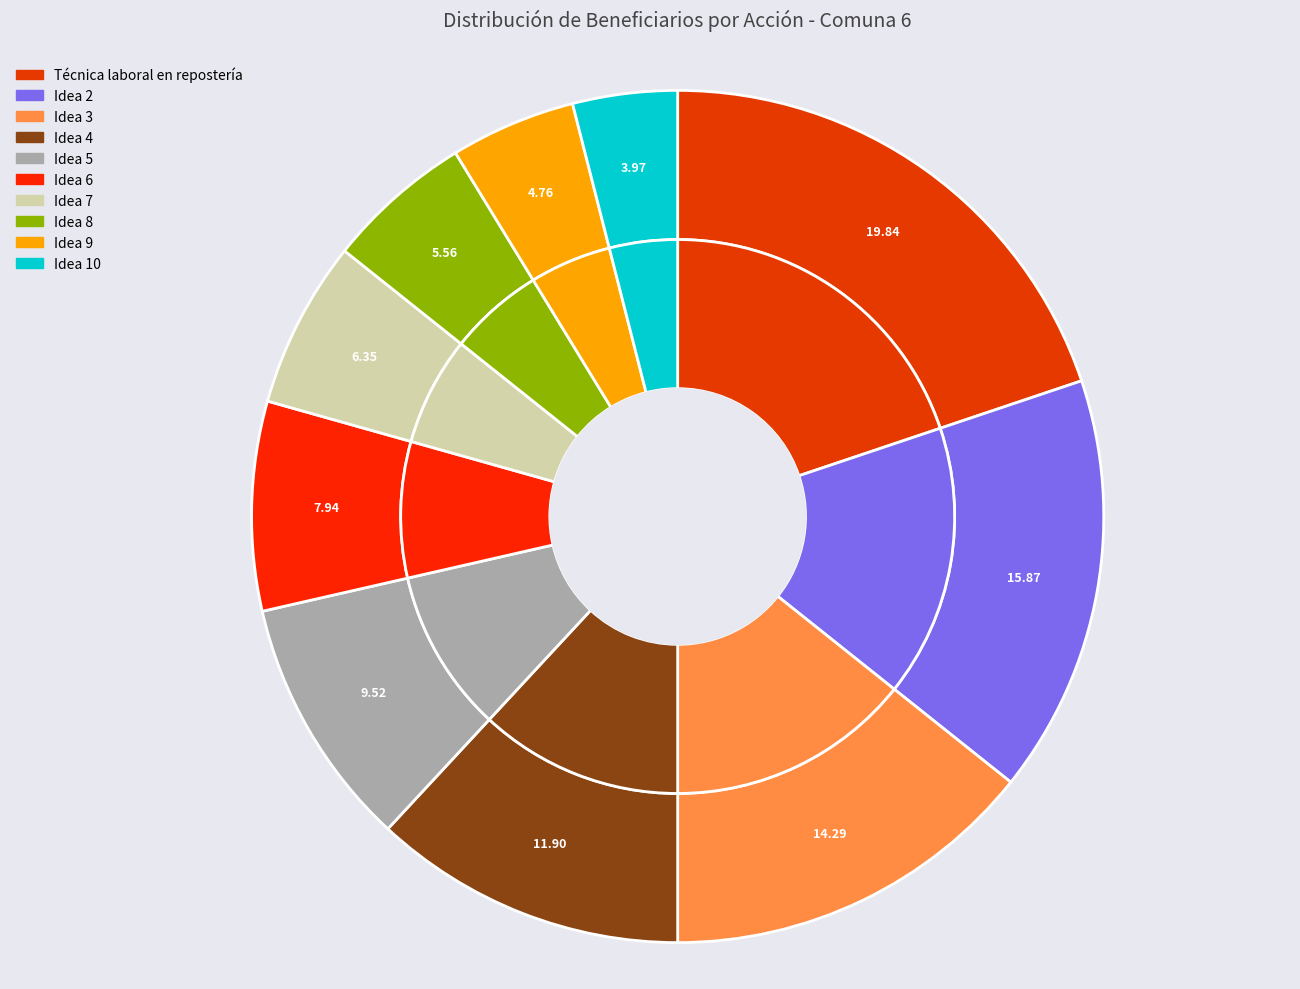

How many slices are in this pie chart?

10